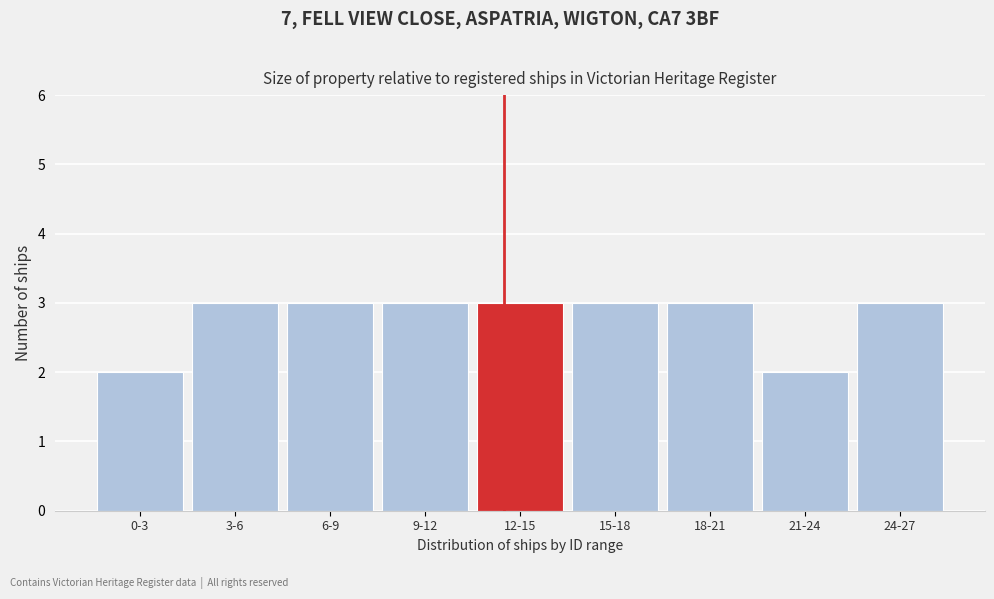

Reading left to right, list all the values displayed in this chart.

2	3	3	3	3	3	3	2	3